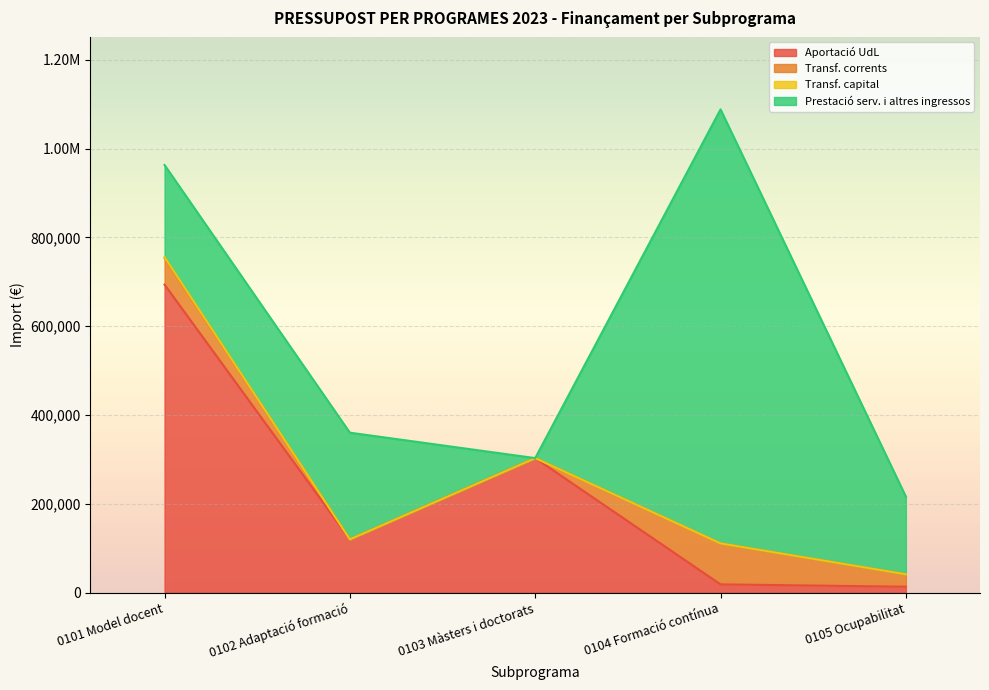

Which category has the highest value across all series?

0104 Formació contínua